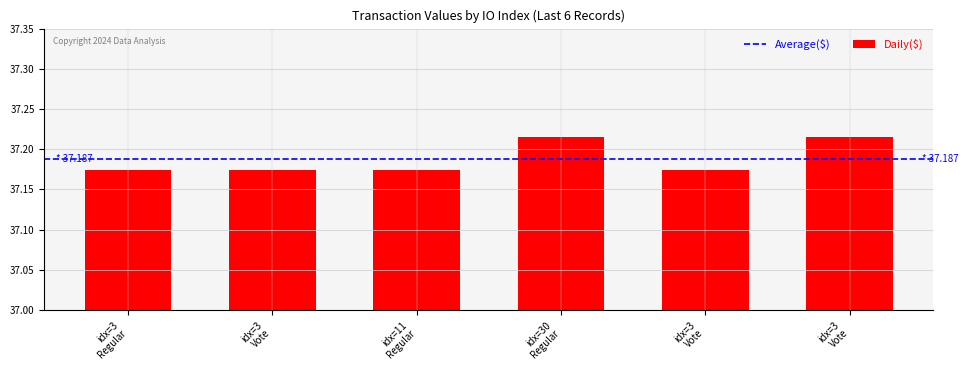

What is the sum of all values?

223.1